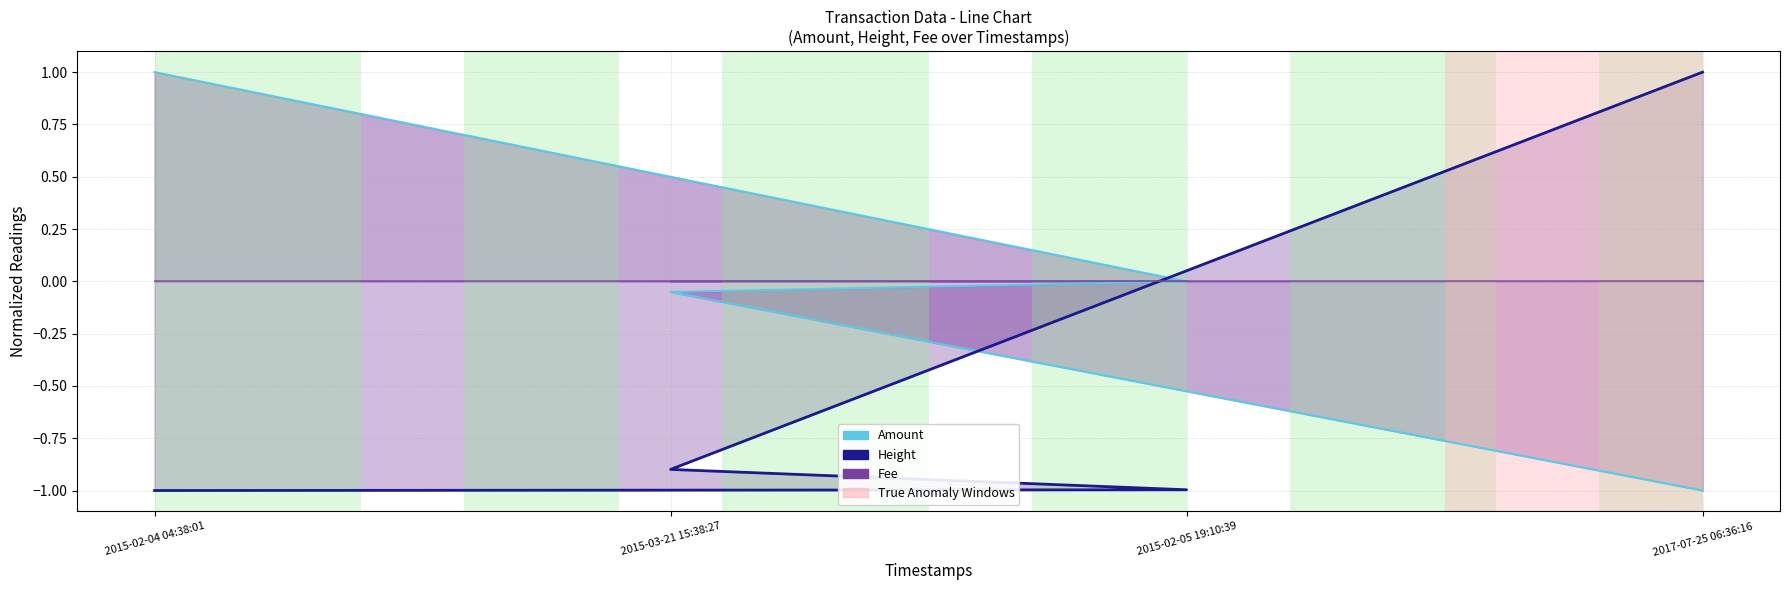

How many lines are shown in the chart?

3